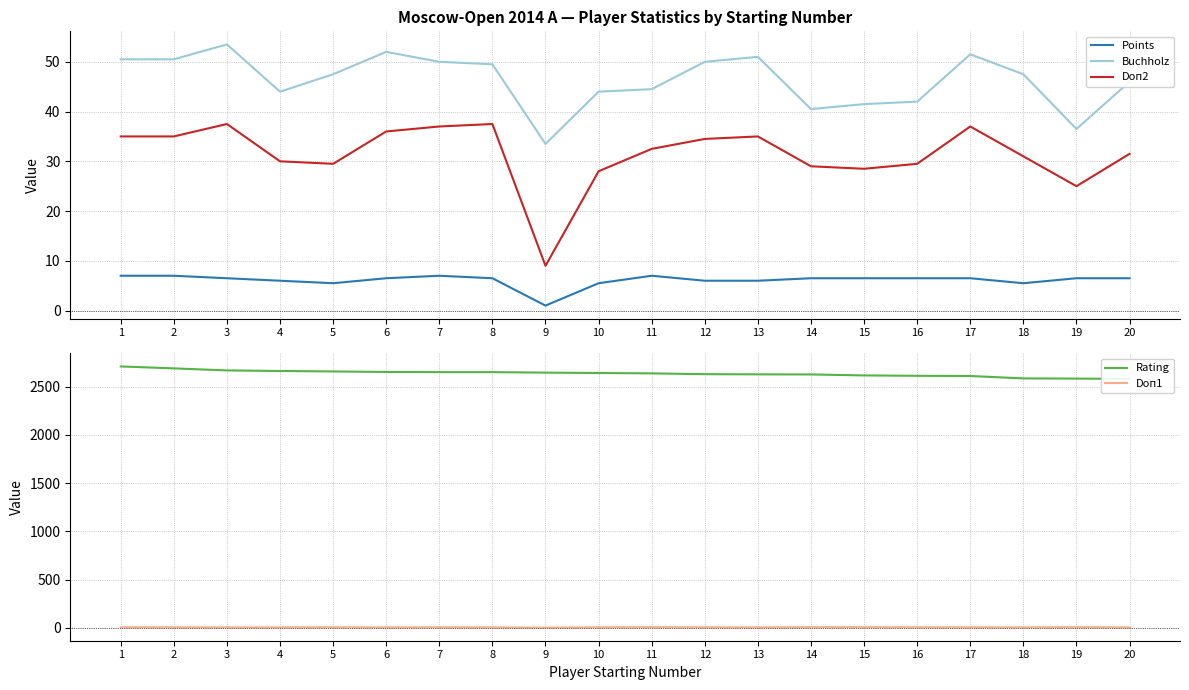

What is the difference between the second highest and minimum values in the Doп2 series?

28.5